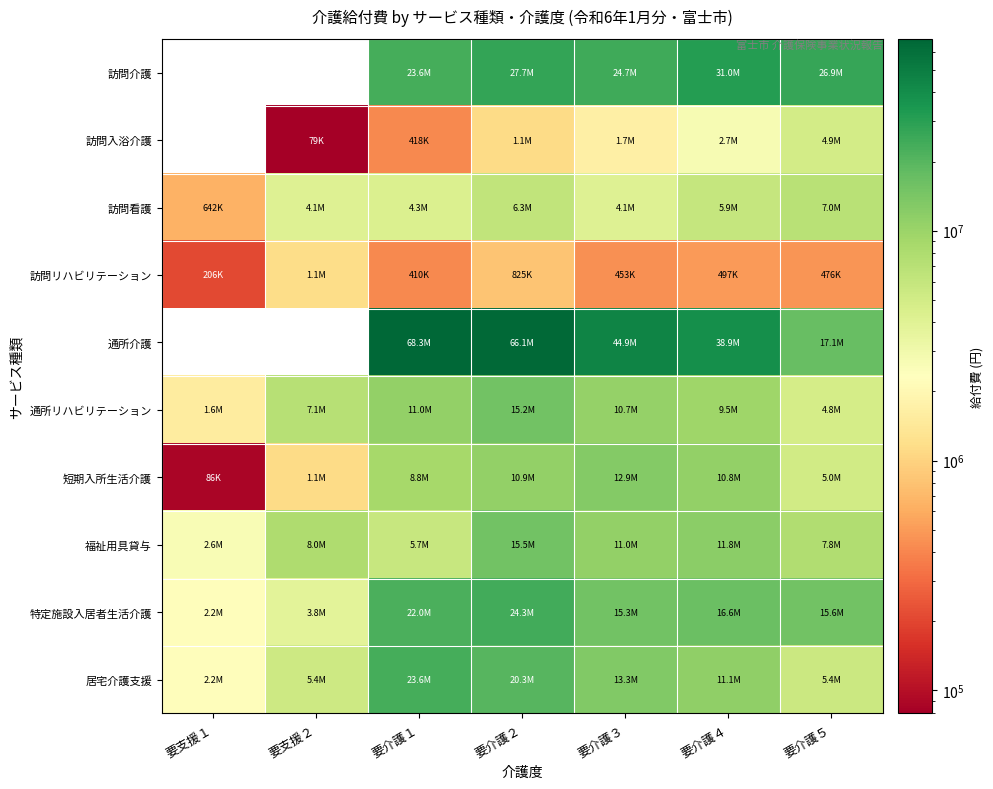

Rank the categories by 訪問看護 value from lowest to highest.

要支援１, 要介護３, 要支援２, 要介護１, 要介護４, 要介護２, 要介護５